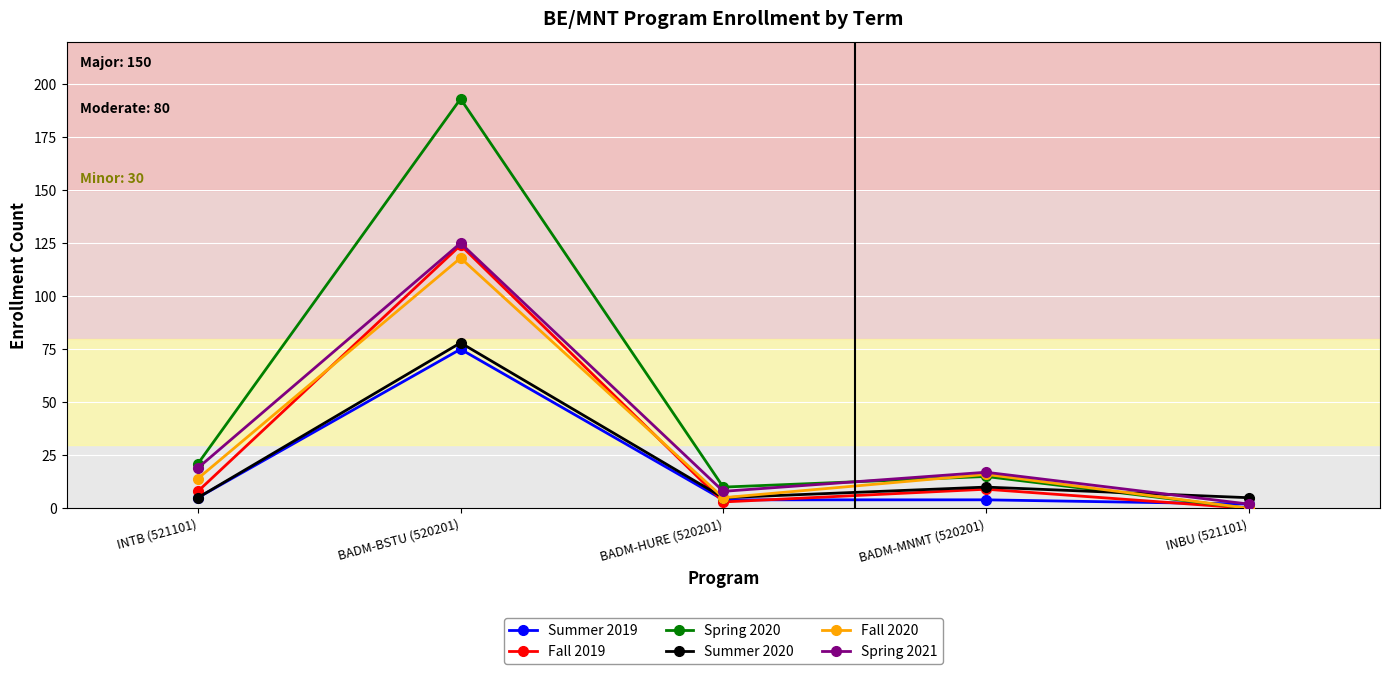

At which category is the sum across all series the highest?

BADM-BSTU (520201)